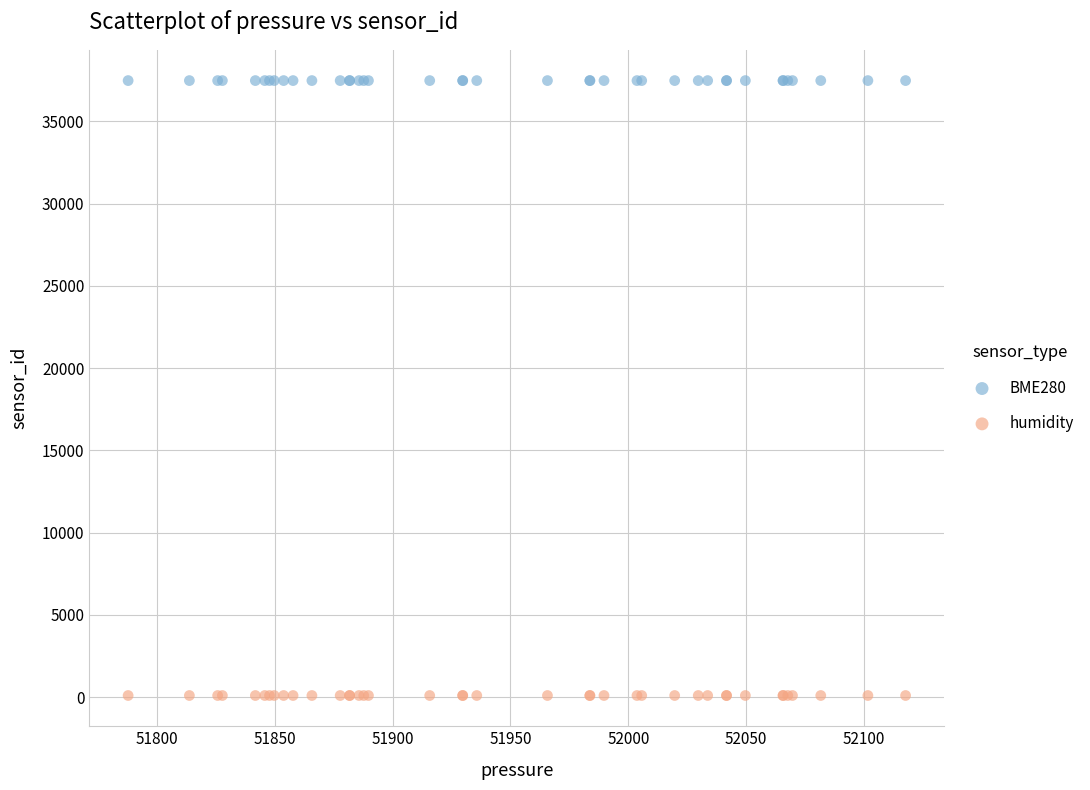

Which series contains the highest Y value?

BME280